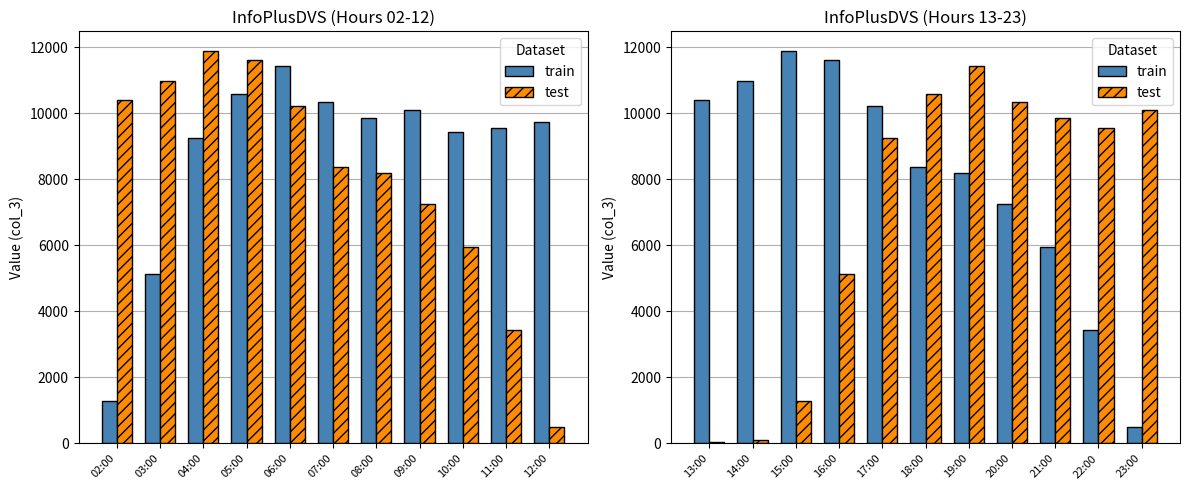

How many bars are there in each group?

2